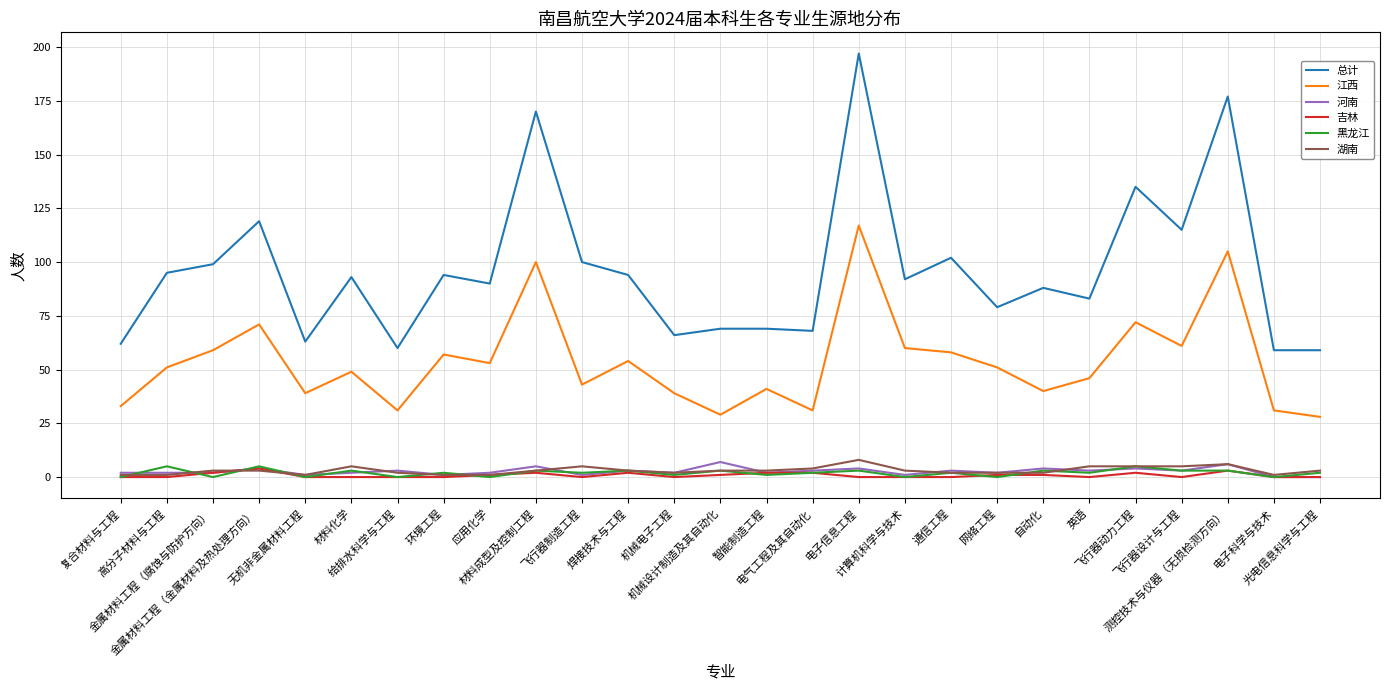

True or false: 黑龙江 and 总计 intersect in this chart.

False